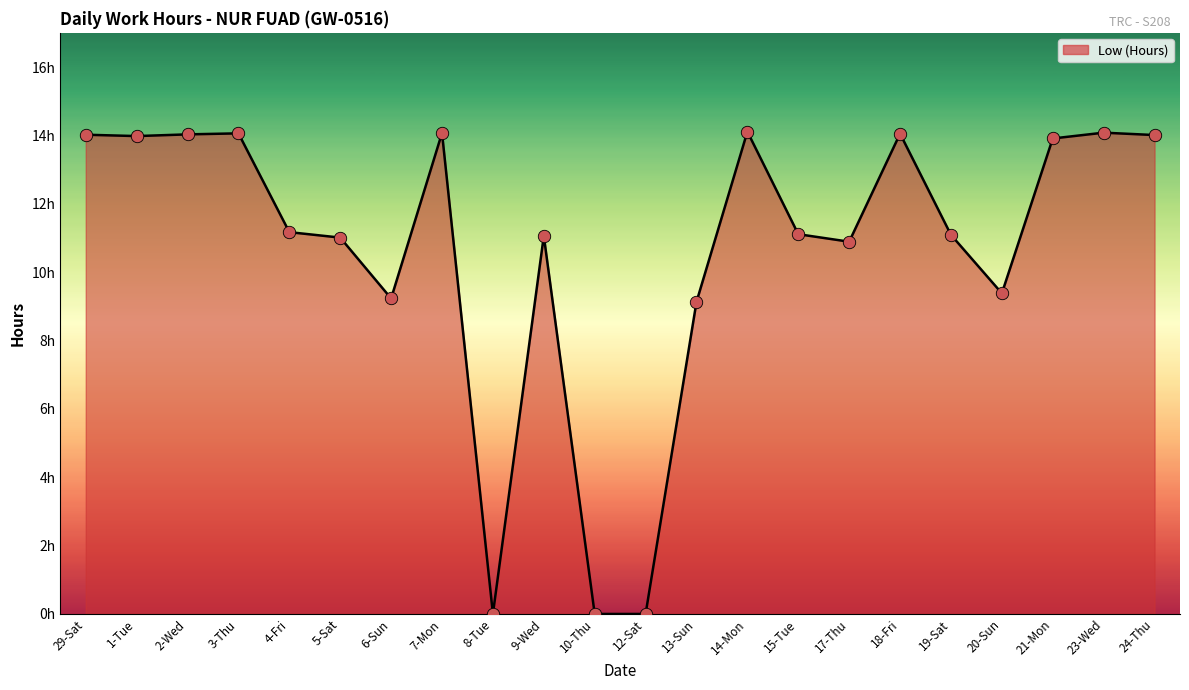

Approximately how many times larger is the value at 14-Mon compared to 9-Wed?

1.3